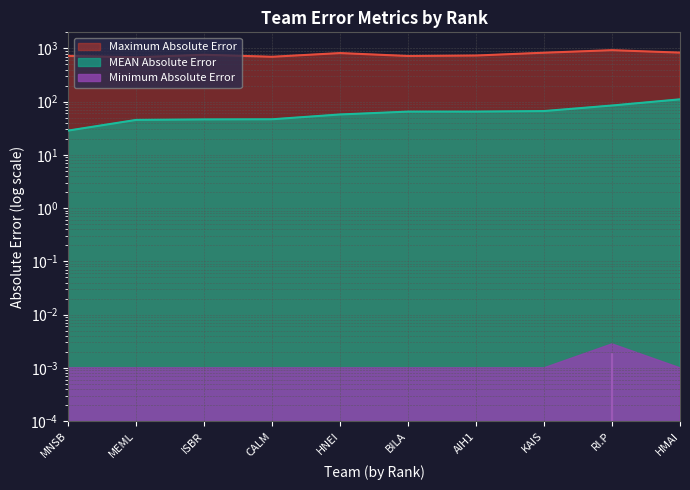

What is the difference between the maximum and second lowest values in the Maximum Absolute Error series?

229.4